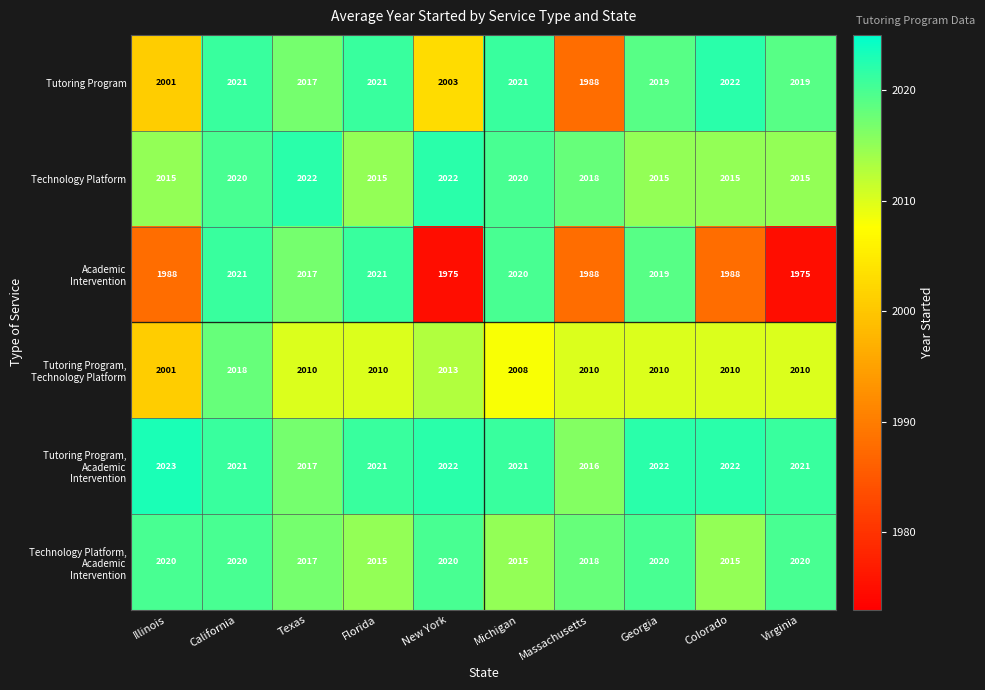

The value of Technology Platform at Virginia is 983. True or false?

False